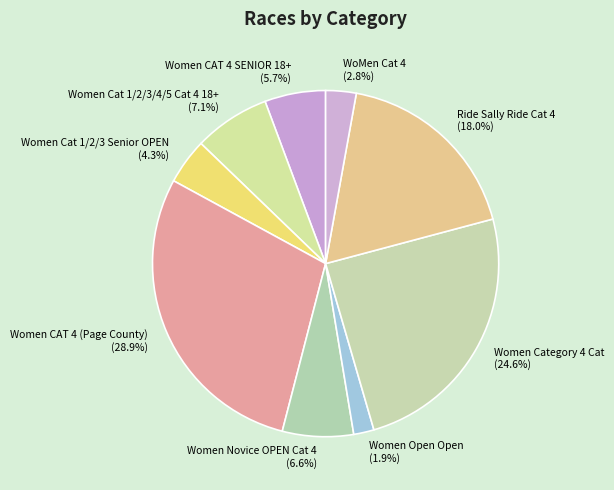

How much of the chart is everything except Women CAT 4 SENIOR 18+?

94.3%